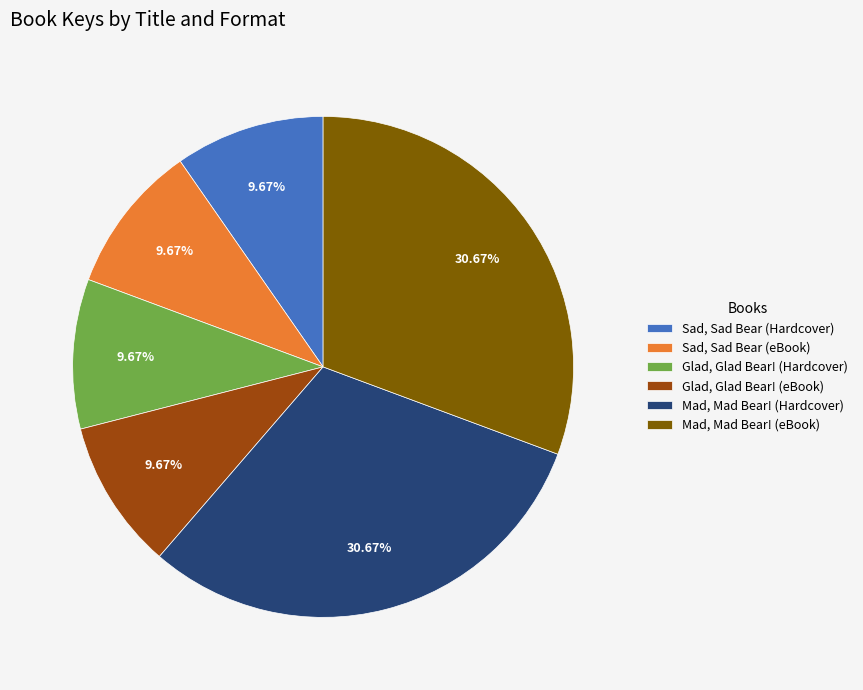

To the nearest percent, what is the average slice percentage?

17%